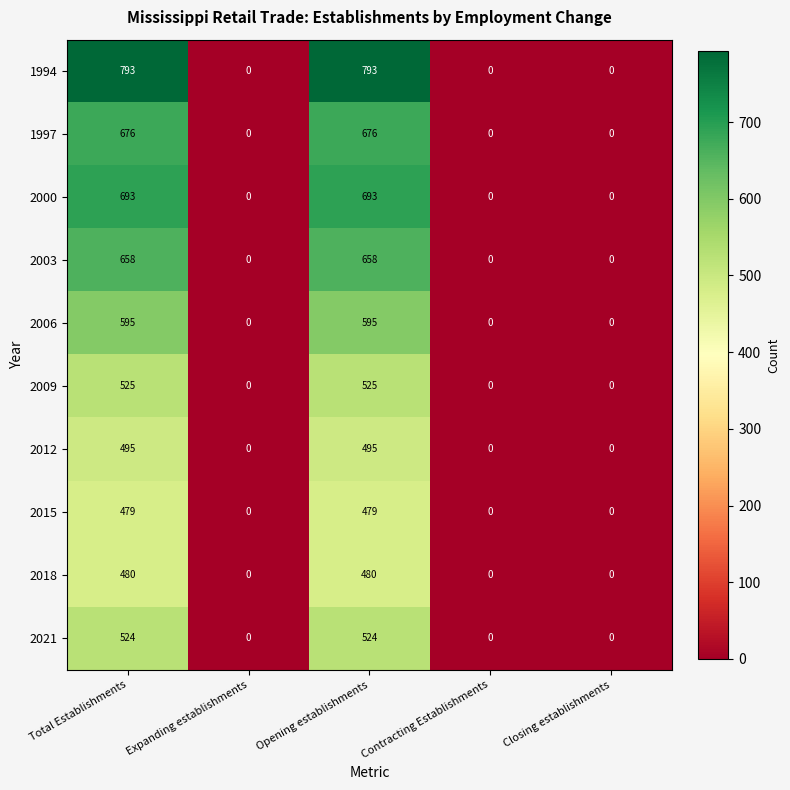

True or false: 1997 has a value of 253 at Opening establishments.

False